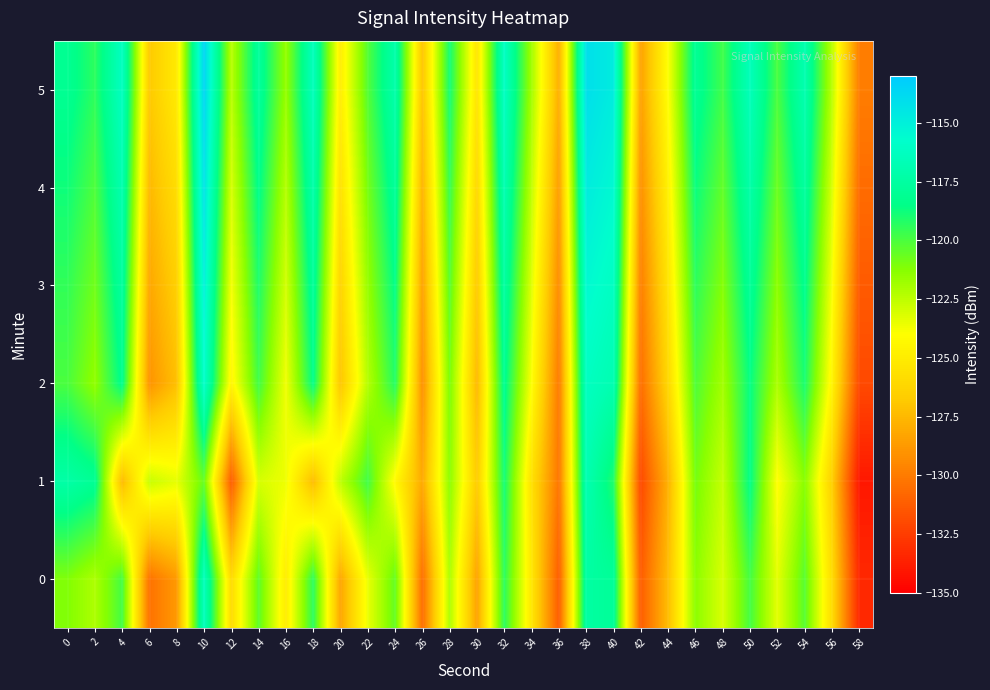

At which category is the sum across all series the highest?

38